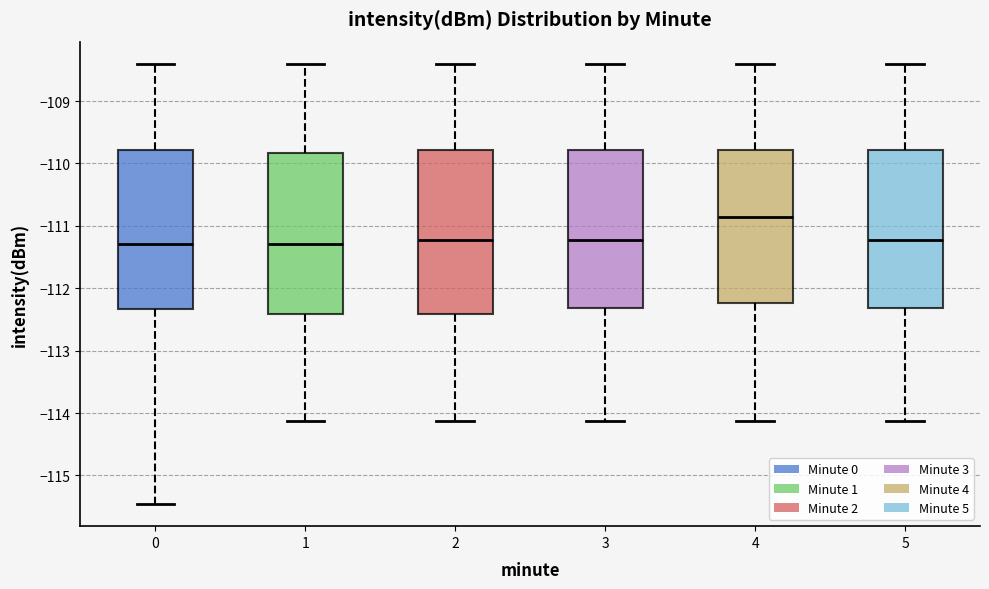

Reading left to right, transcribe this box plot: for each box, give where its median line is, the range the box spans, and where its two whiskers end, as read against the y-axis. The values are not printed on the chart, so give them approximately, as read against the axis.

0: median -111.3, box -112.3 to -109.8, whiskers -115.5 to -108.4
1: median -111.3, box -112.4 to -109.8, whiskers -114.1 to -108.4
2: median -111.2, box -112.4 to -109.8, whiskers -114.1 to -108.4
3: median -111.2, box -112.3 to -109.8, whiskers -114.1 to -108.4
4: median -110.9, box -112.2 to -109.8, whiskers -114.1 to -108.4
5: median -111.2, box -112.3 to -109.8, whiskers -114.1 to -108.4